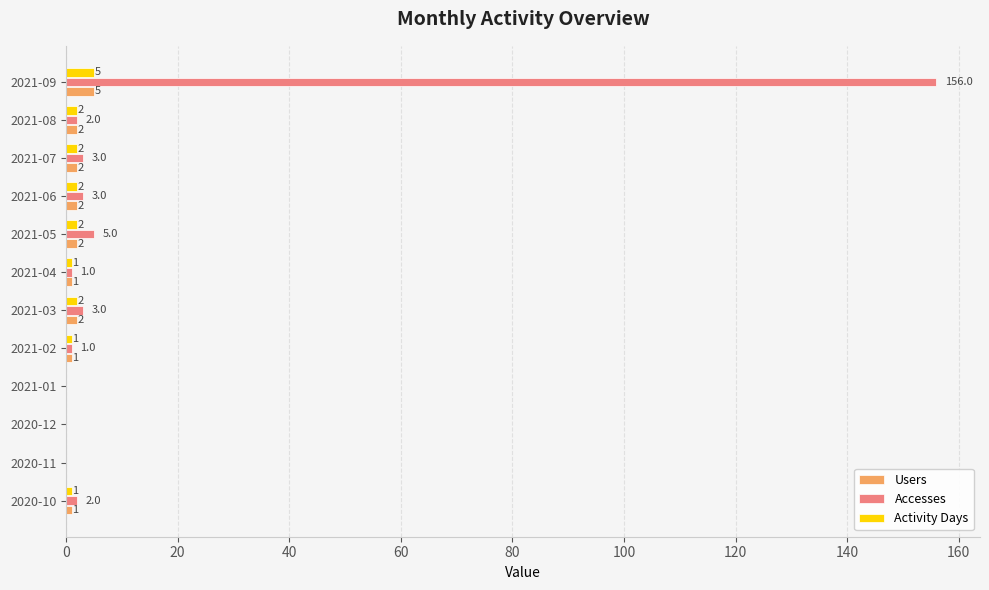

Where is Accesses nearest to the value 78?

2021-05